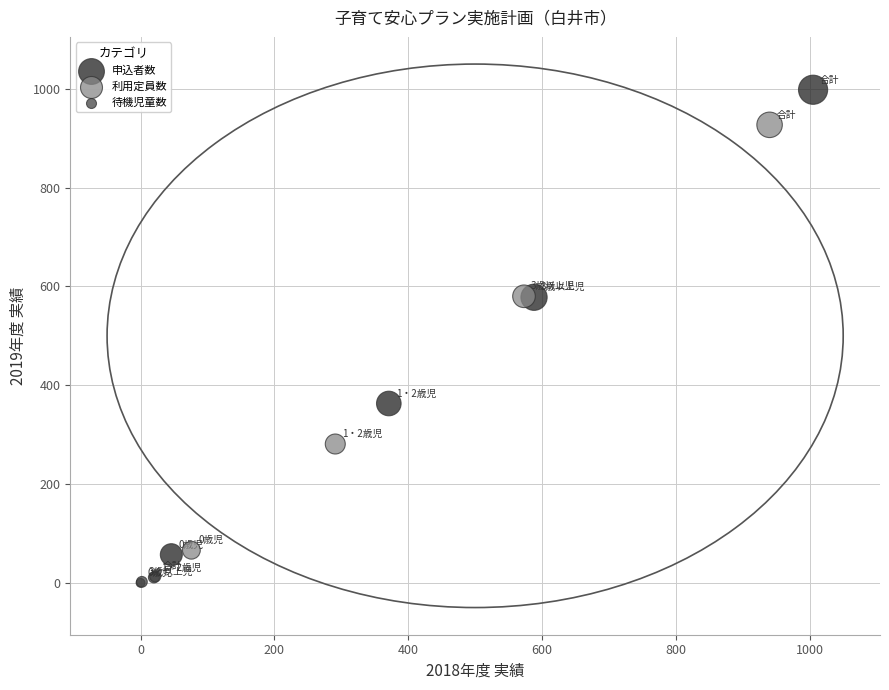

What are all the series names shown in the legend?

申込者数, 利用定員数, 待機児童数